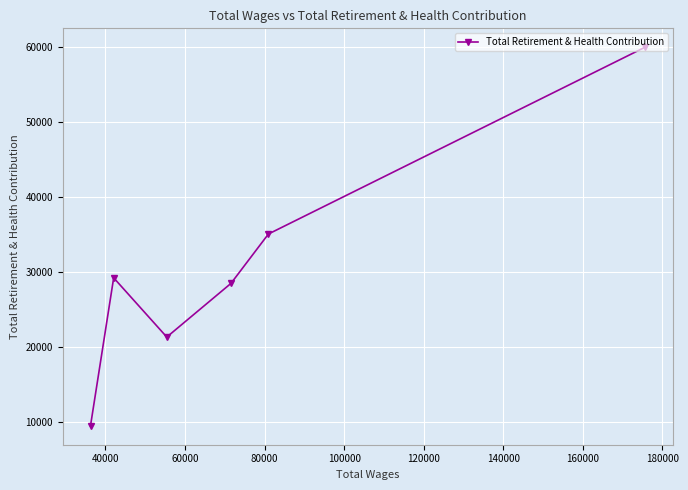

How many values are between 21313 and 35046?

4